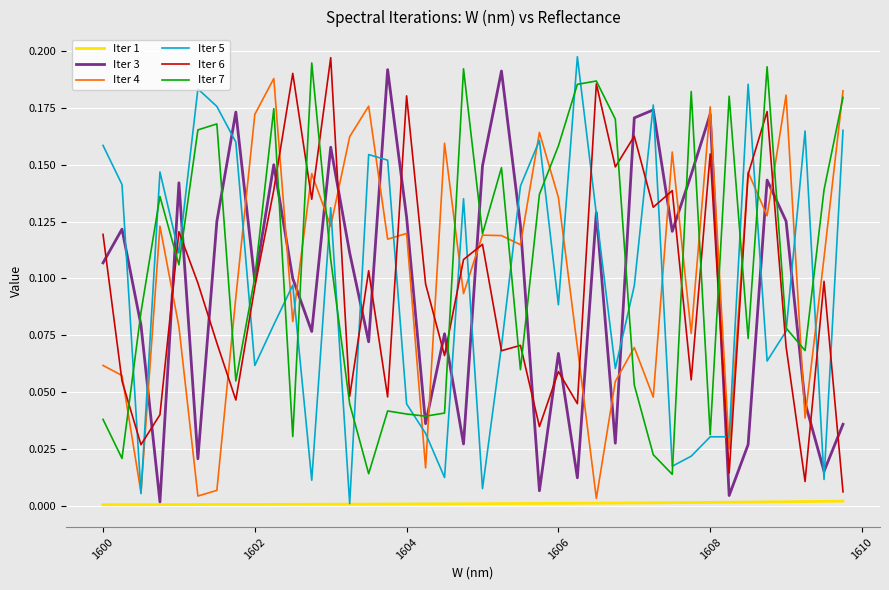

True or false: Iter 7 and Iter 1 cross at least once.

False